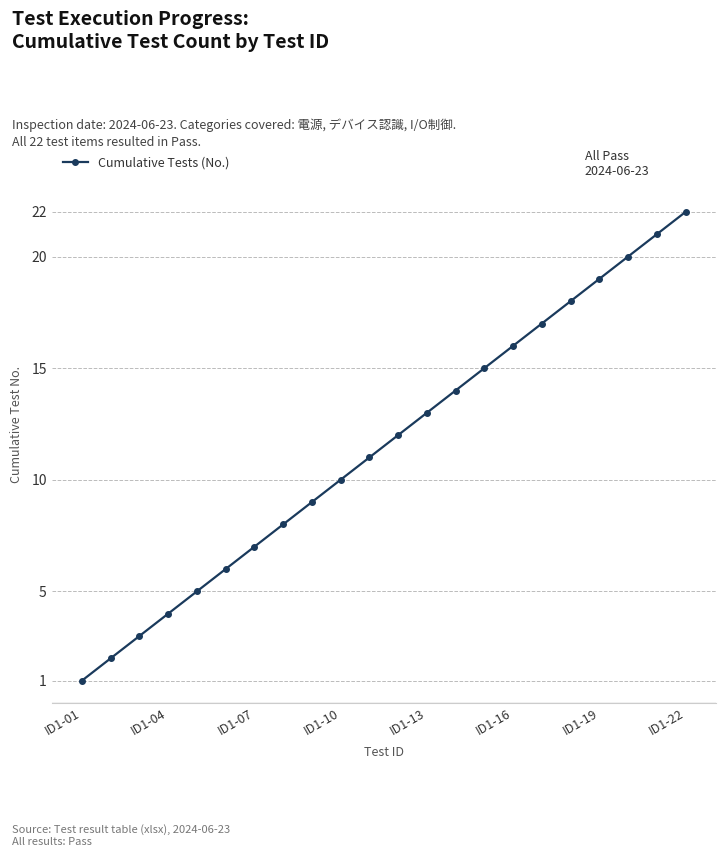

Reading right to left, extract all data points from this chart.

22	21	20	19	18	17	16	15	14	13	12	11	10	9	8	7	6	5	4	3	2	1